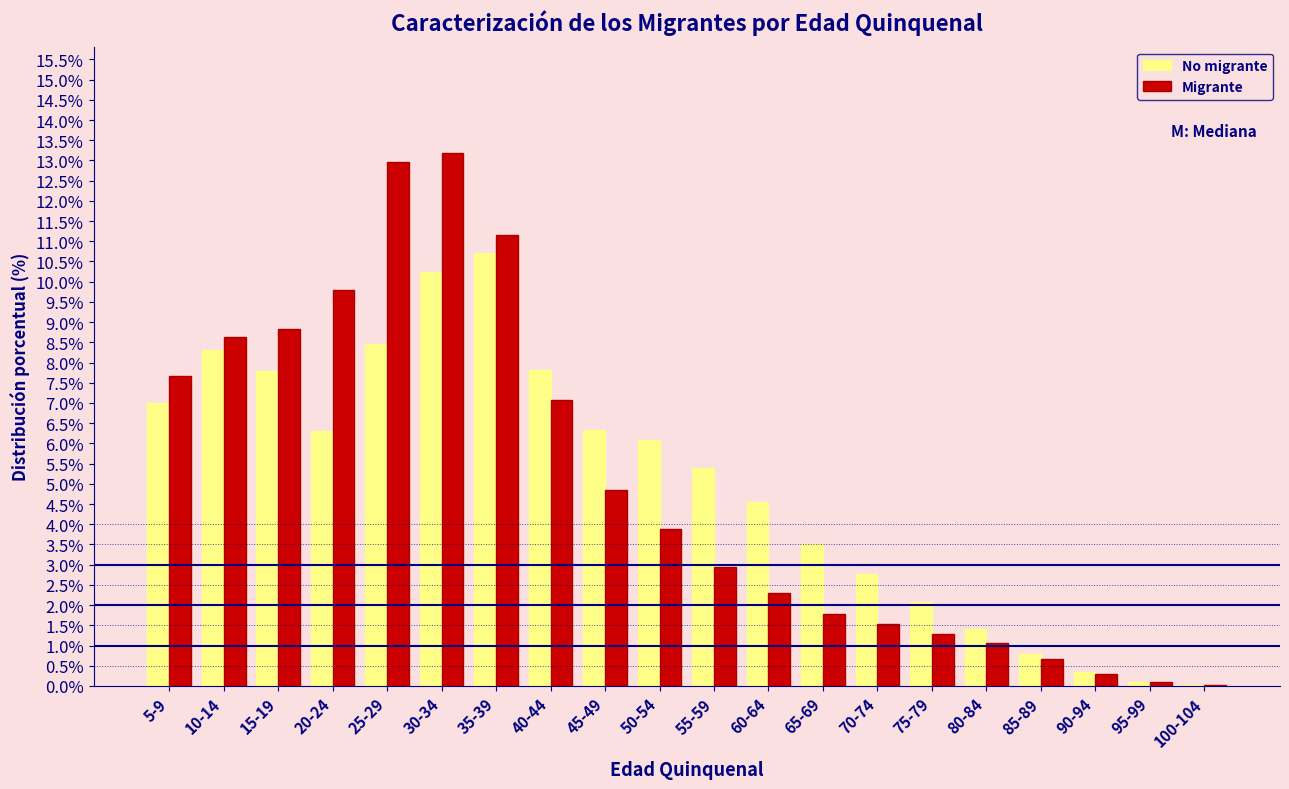

True or false: No migrante has a value of 2.3 at 40-44.

False